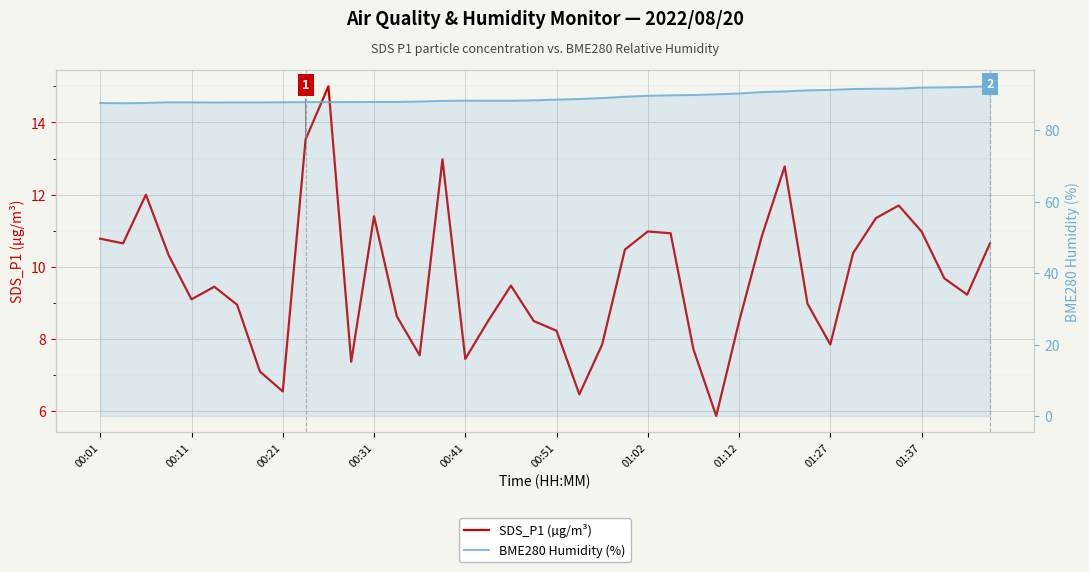

Where is the first local minimum for SDS_P1 (µg/m³)?

00:11